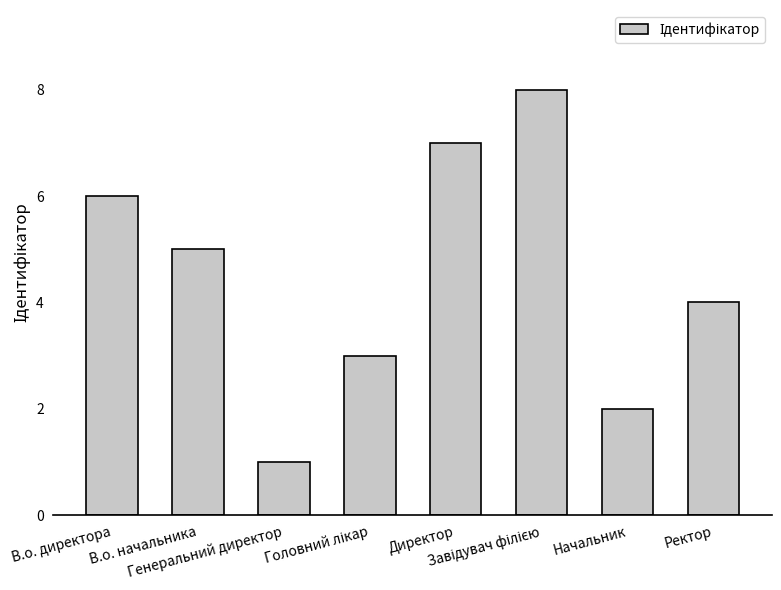

What is the change in value from Директор to Ректор?

-3